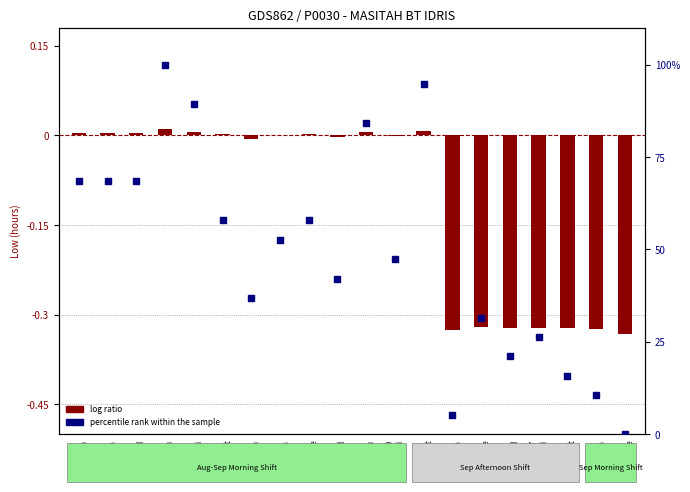

Is the value of log ratio at 13
Mon greater than the value of percentile rank within the sample at 11
Sat?

No